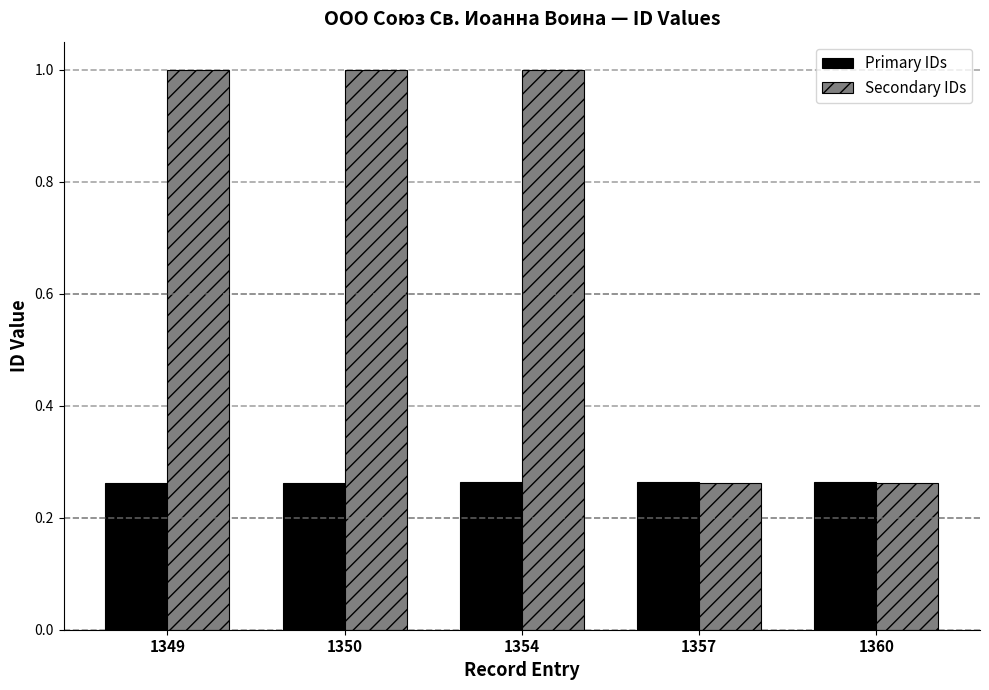

Is the value of Secondary IDs at 1349 greater than the value of Primary IDs at 1350?

Yes